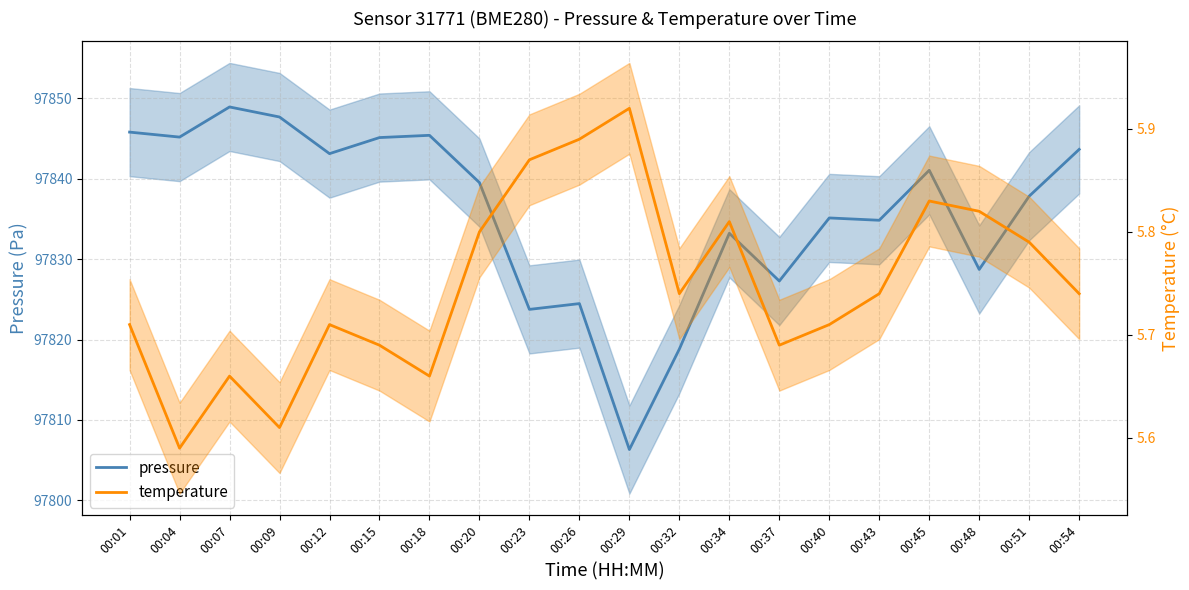

Which category has the highest value in the pressure series?

00:07